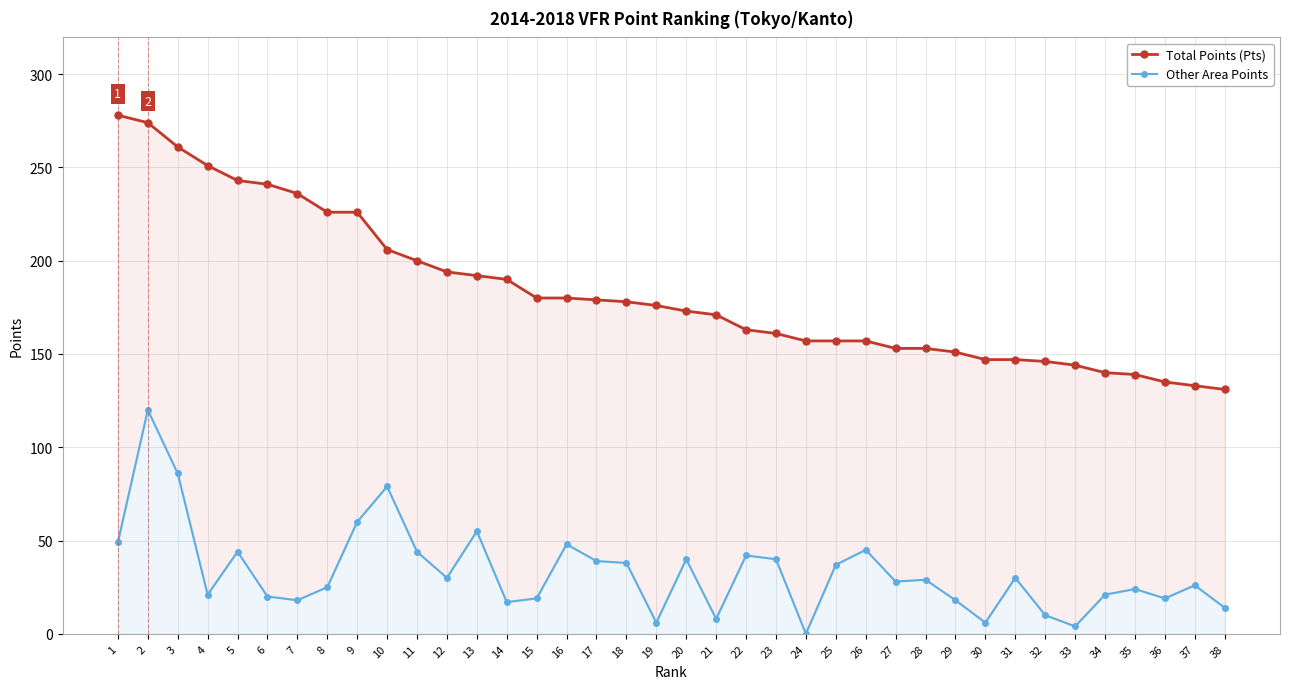

List the series in order of their peak value, highest first.

Total Points (Pts), Other Area Points